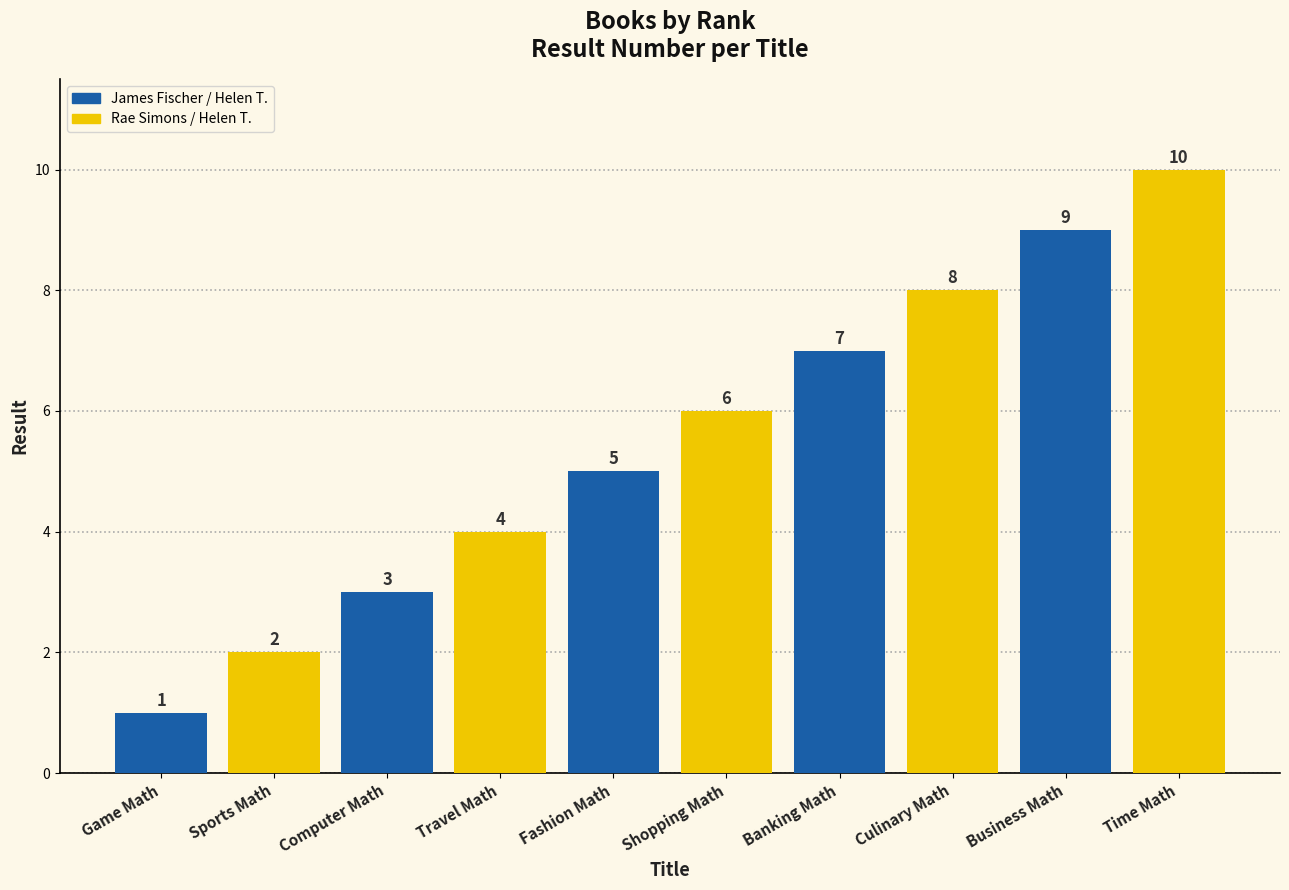

Rank the categories by value from lowest to highest.

Game Math, Sports Math, Computer Math, Travel Math, Fashion Math, Shopping Math, Banking Math, Culinary Math, Business Math, Time Math